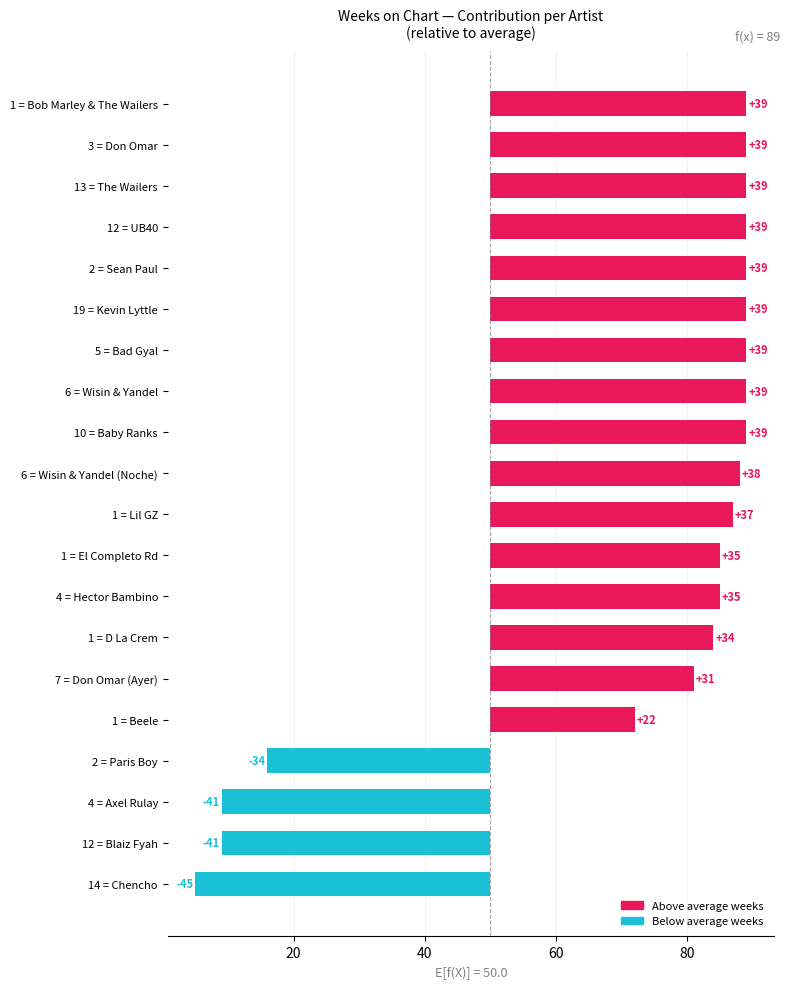

Reading right to left, extract all data points from this chart.

-45	-41	-41	-34	22	31	34	35	35	37	38	39	39	39	39	39	39	39	39	39